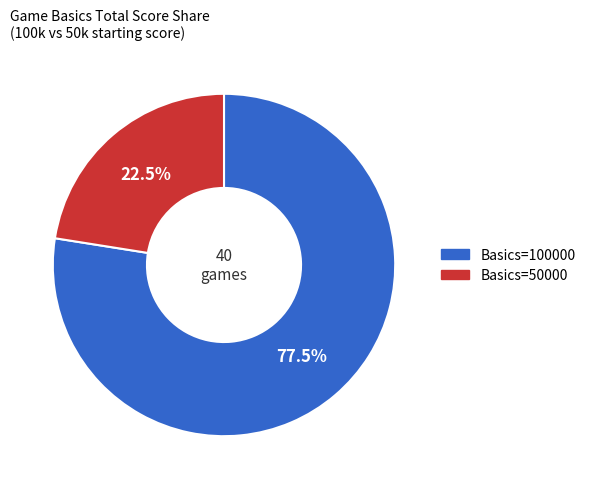

Is there a majority slice in this chart?

Yes